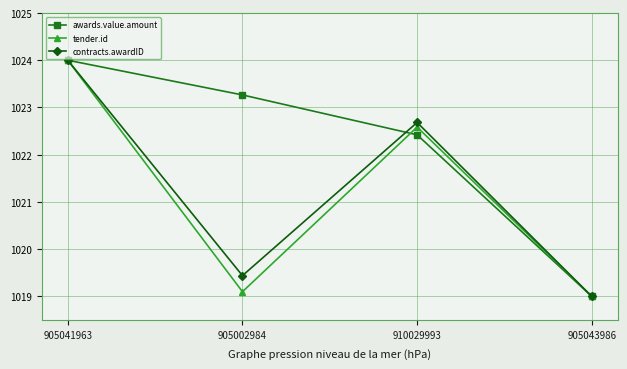

Count the number of data series in this chart.

3